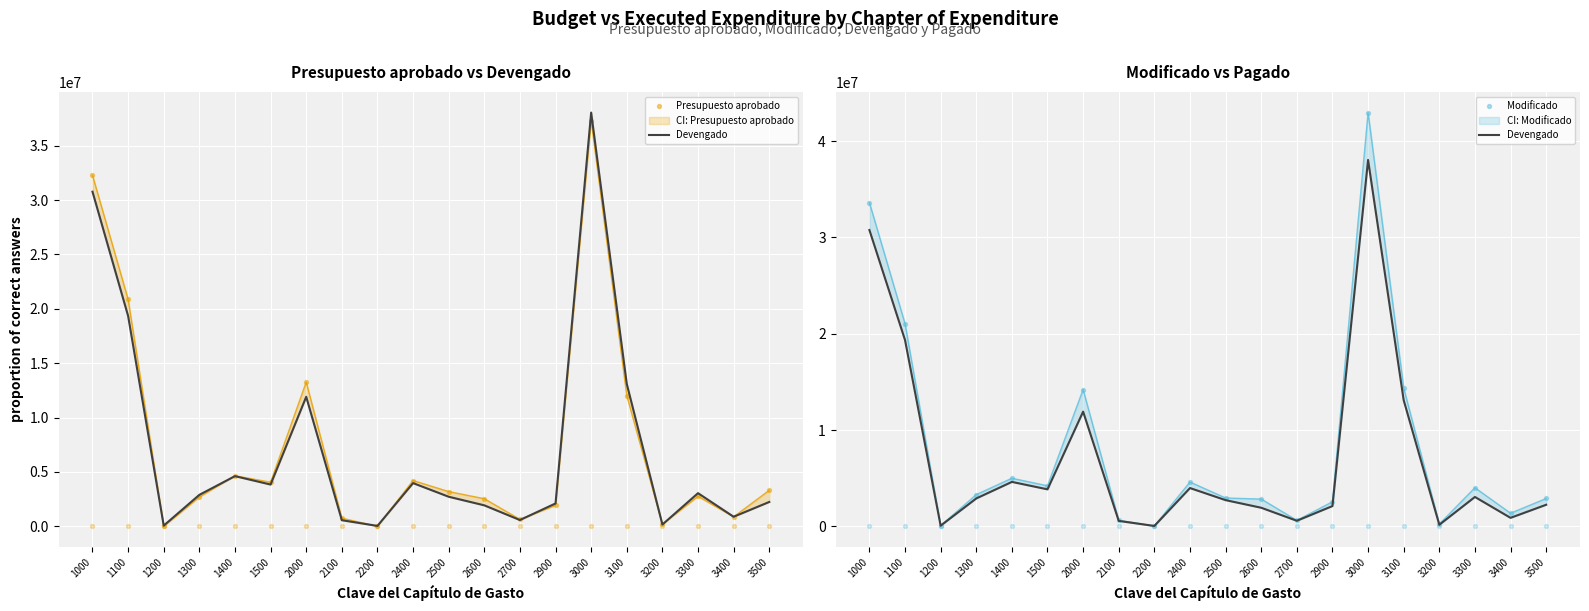

What is the total value across all series at 2900?

6576005.0